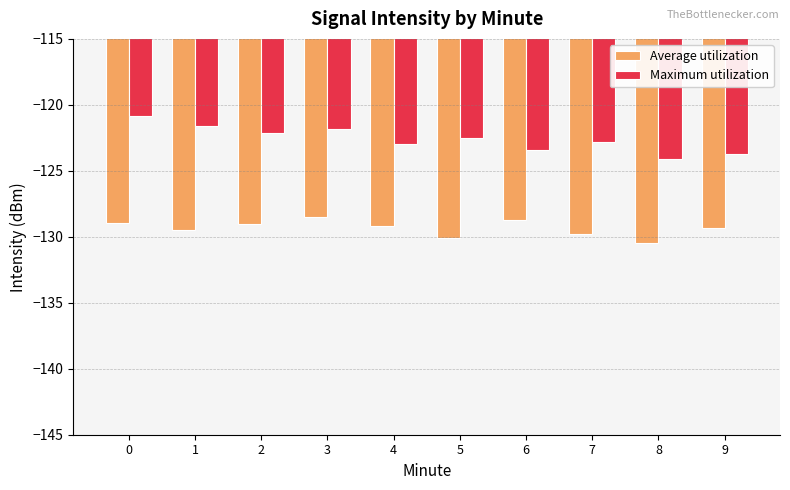

Which series has the widest spread of values?

Maximum utilization